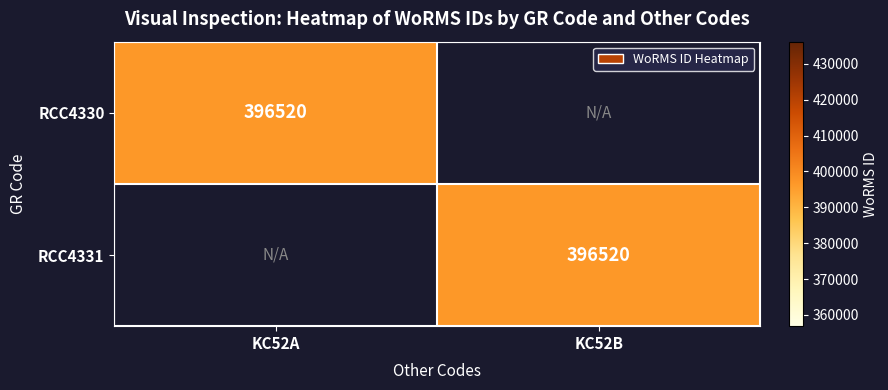

The value of RCC4330 at KC52A is 396520. True or false?

True